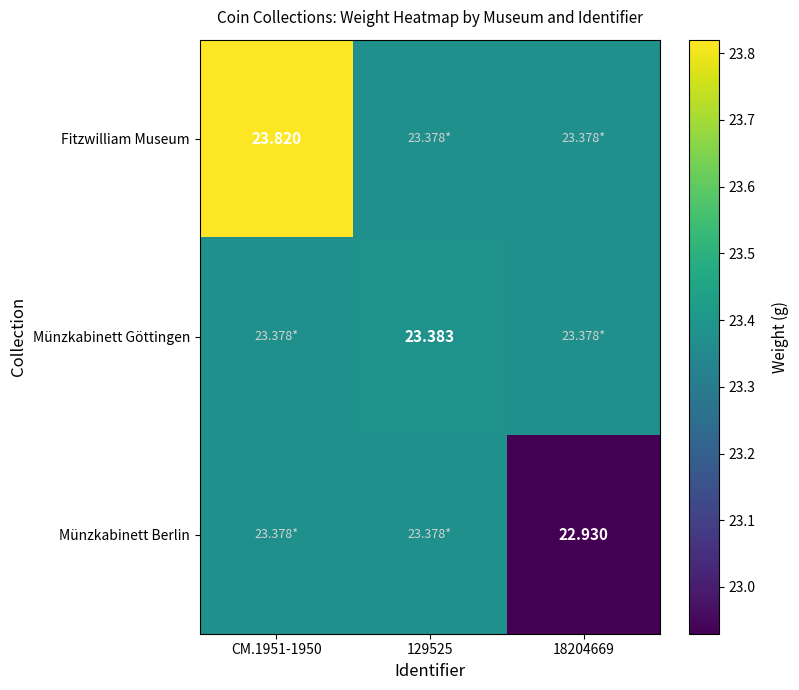

Which series has the largest total across all categories?

Fitzwilliam Museum